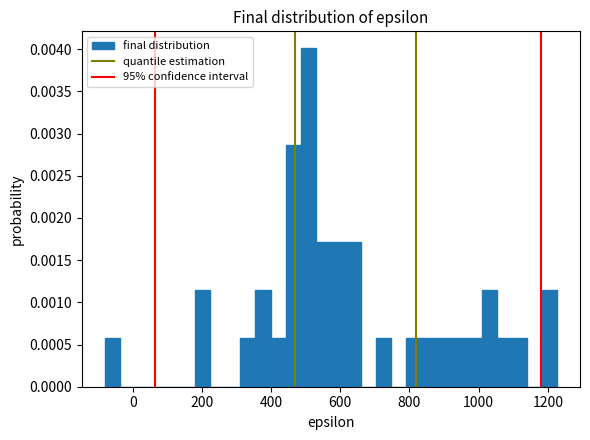

Around what value on the x-axis is the tallest bar? Give the approximate position of its centre, as read against the axis.

500